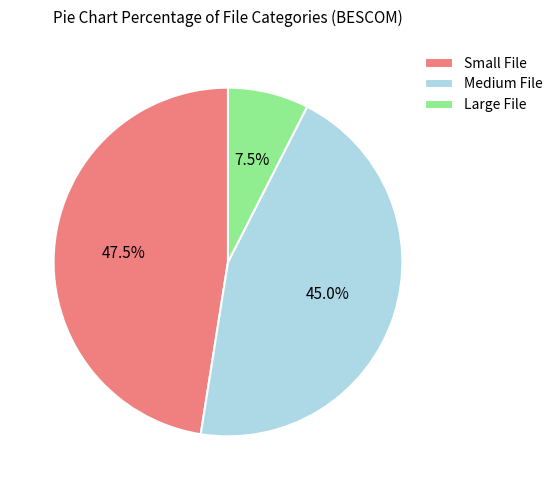

How many slices are in this pie chart?

3